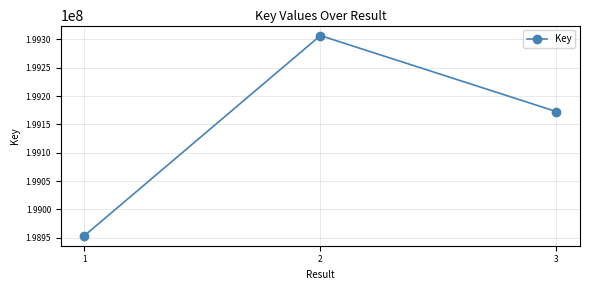

How many values are between 198953702 and 199306715?

3